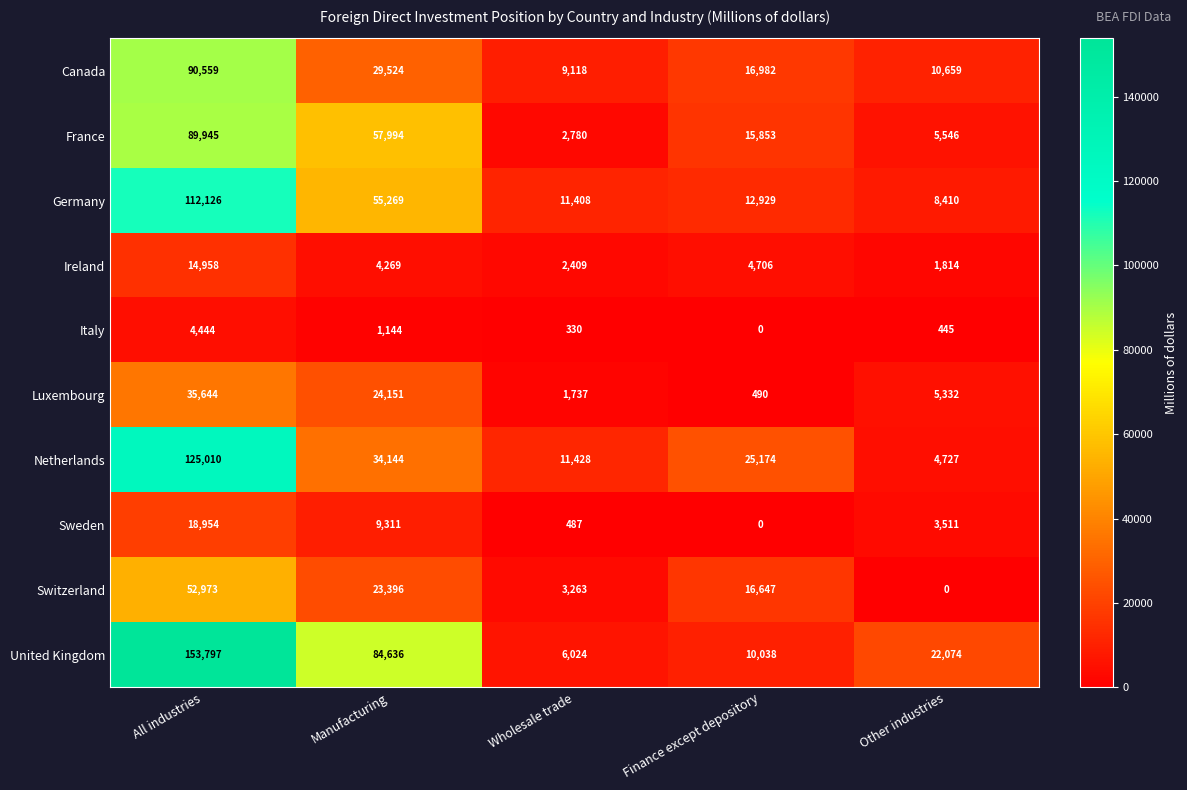

Rank the series by their maximum value, from lowest to highest.

Italy, Ireland, Sweden, Luxembourg, Switzerland, France, Canada, Germany, Netherlands, United Kingdom